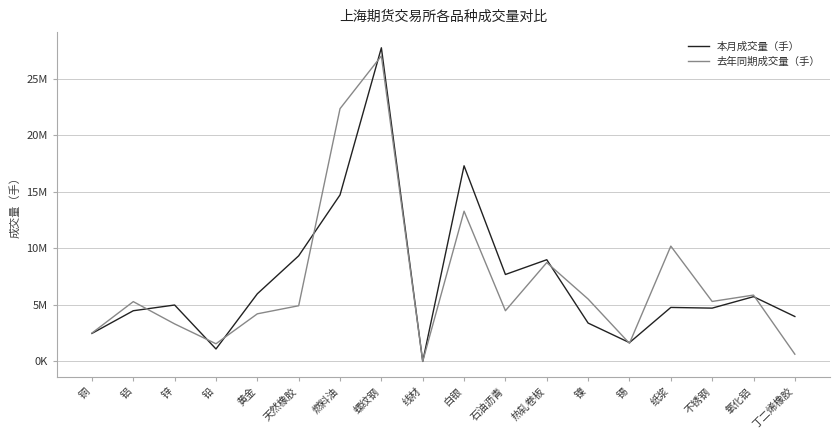

Is the value of 去年同期成交量（手） at 氧化铝 greater than the value of 本月成交量（手） at 铜?

Yes